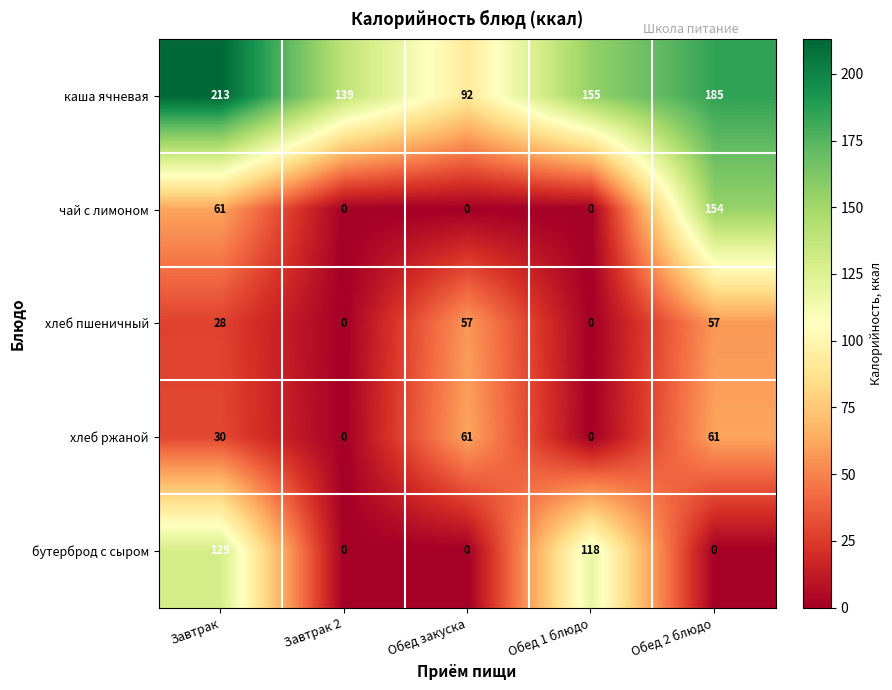

What is the total value across all series at Обед 1 блюдо?

273